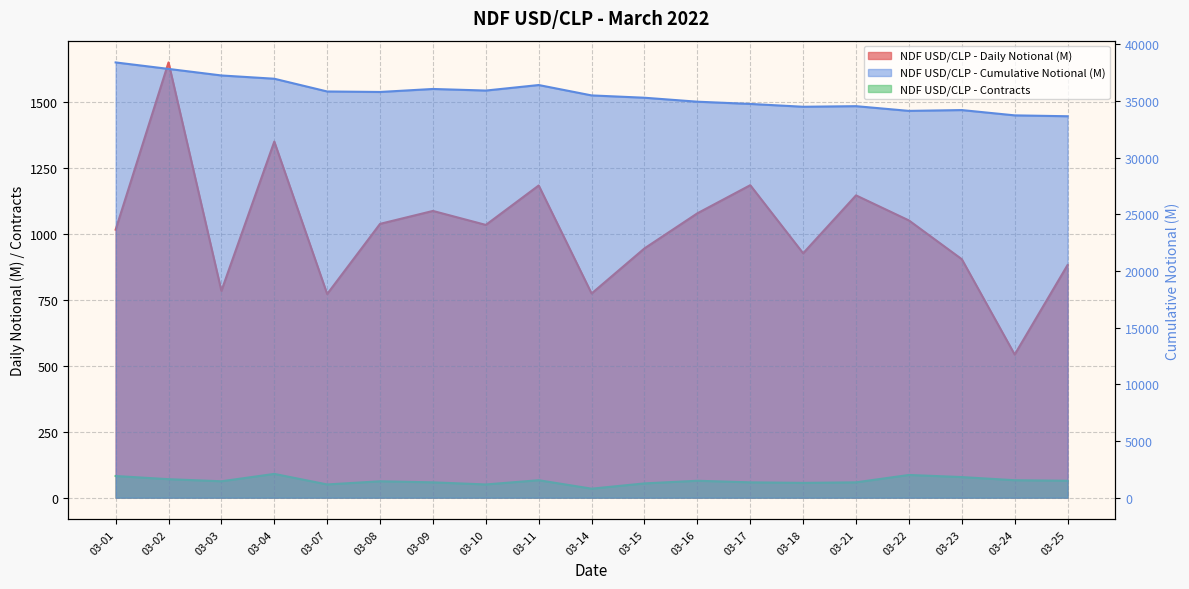

Read the NDF USD/CLP - Contracts value at 03-25.

64.0